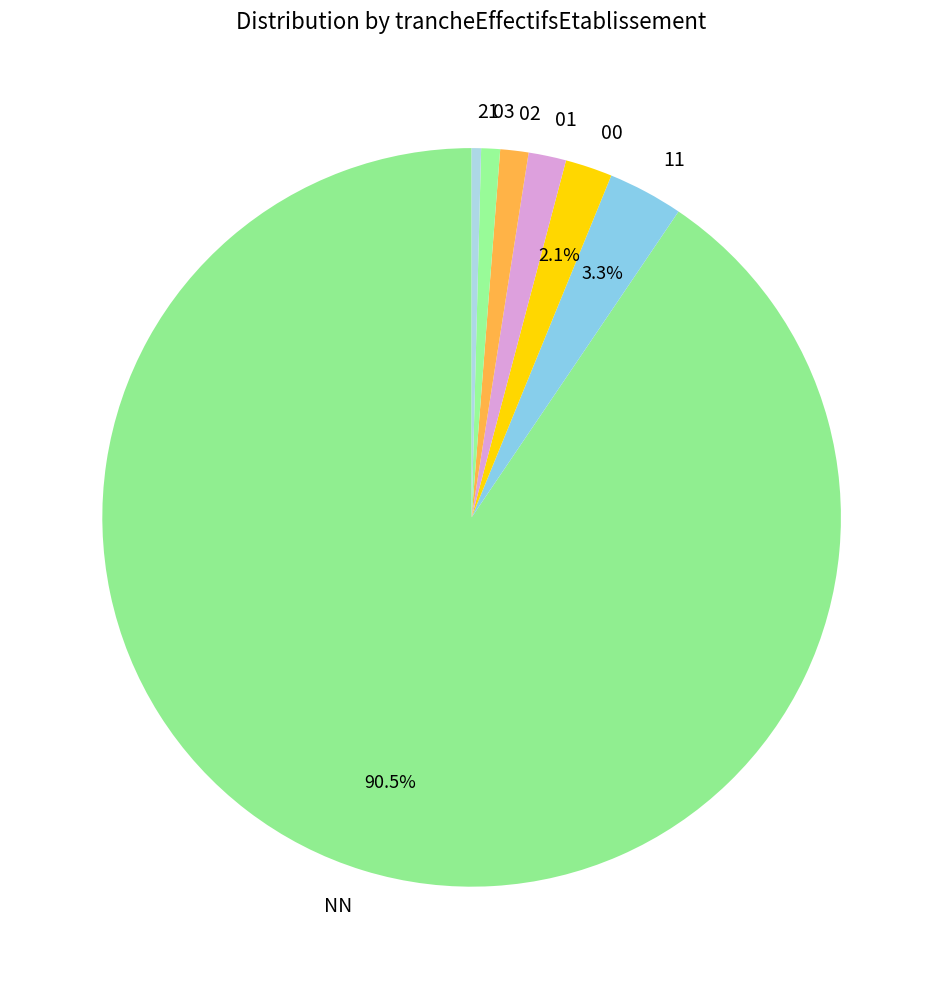

To the nearest percent, what is the difference between the largest and smallest slice percentages?

90%